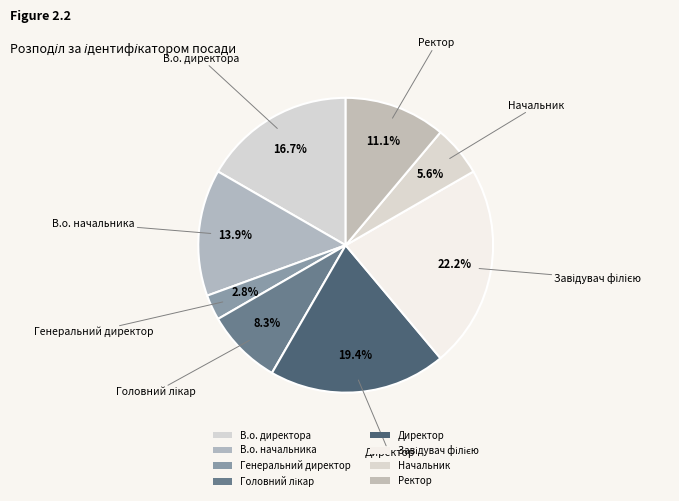

How many segments does this pie chart have?

8